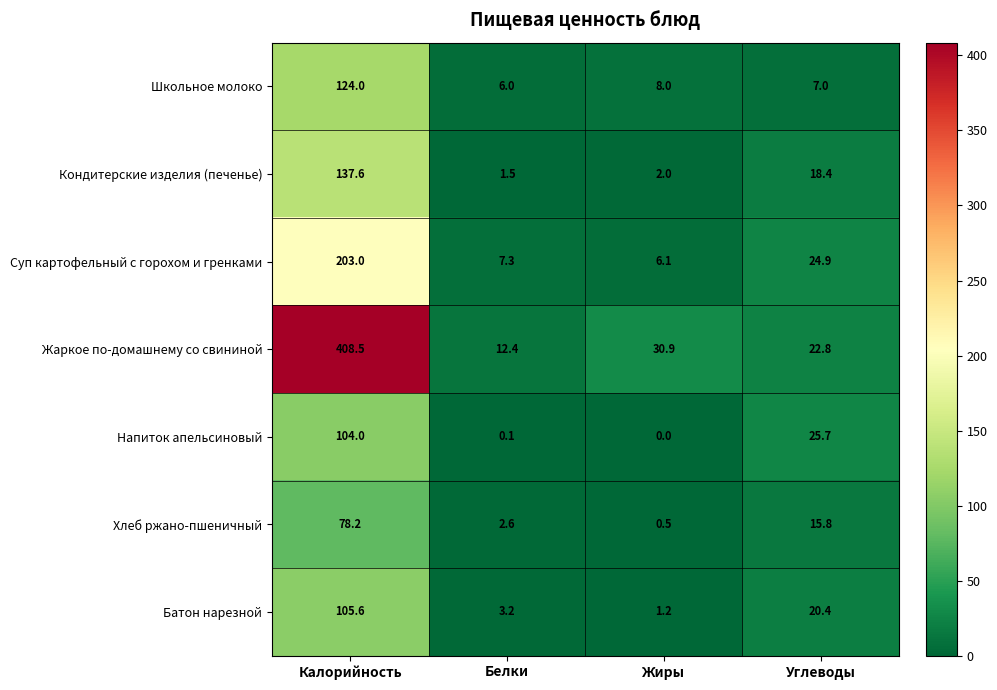

At which category is the sum across all series the highest?

Калорийность